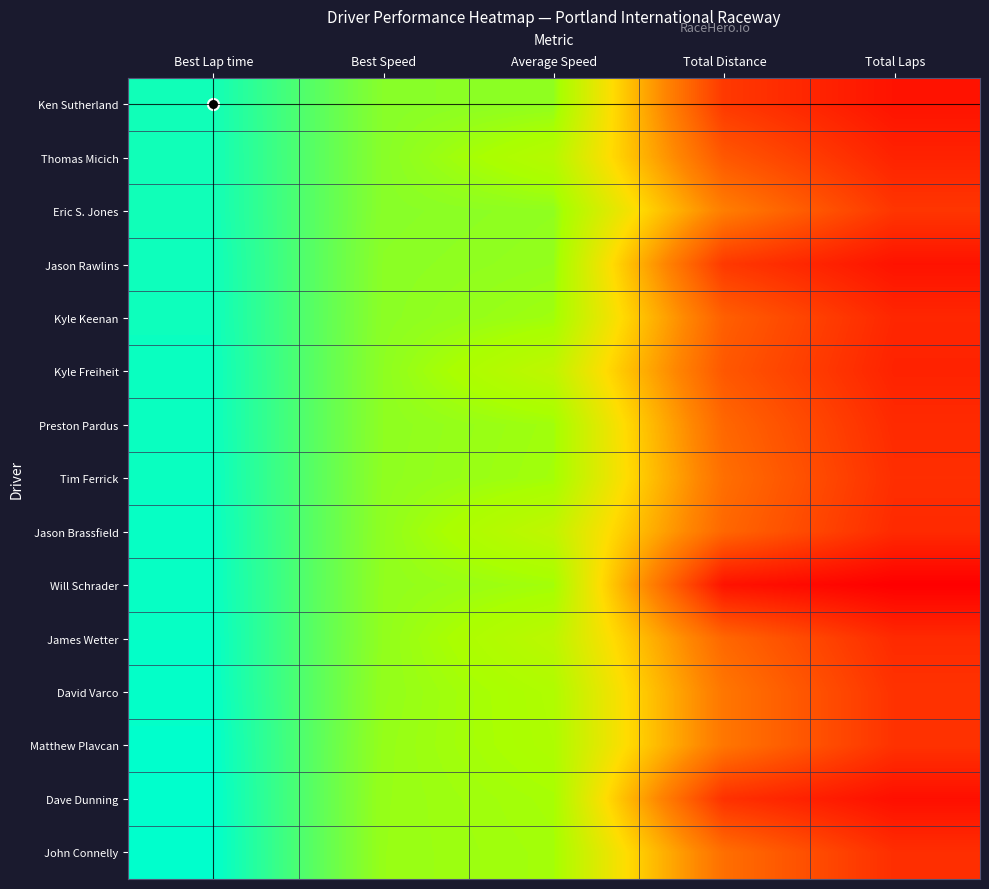

Reading left to right, transcribe all the data shown in this chart.

Ken Sutherland: Best Lap time=90.7	Best Speed=78.5	Average Speed=77.6	Total Distance=19.8	Total Laps=10.0
Thomas Micich: Best Lap time=90.7	Best Speed=78.4	Average Speed=72.5	Total Distance=27.7	Total Laps=14.0
Eric S. Jones: Best Lap time=90.7	Best Speed=78.4	Average Speed=77.6	Total Distance=37.6	Total Laps=19.0
Jason Rawlins: Best Lap time=91.1	Best Speed=78.2	Average Speed=77.2	Total Distance=19.8	Total Laps=10.0
Kyle Keenan: Best Lap time=91.1	Best Speed=78.1	Average Speed=76.0	Total Distance=29.7	Total Laps=15.0
Kyle Freiheit: Best Lap time=91.4	Best Speed=77.9	Average Speed=70.6	Total Distance=27.7	Total Laps=14.0
Preston Pardus: Best Lap time=91.4	Best Speed=77.9	Average Speed=76.0	Total Distance=31.6	Total Laps=16.0
Tim Ferrick: Best Lap time=91.5	Best Speed=77.8	Average Speed=75.7	Total Distance=33.6	Total Laps=17.0
Jason Brassfield: Best Lap time=91.7	Best Speed=77.6	Average Speed=70.3	Total Distance=31.6	Total Laps=16.0
Will Schrader: Best Lap time=91.8	Best Speed=77.5	Average Speed=75.7	Total Distance=9.9	Total Laps=5.0
James Wetter: Best Lap time=91.9	Best Speed=77.5	Average Speed=71.3	Total Distance=31.6	Total Laps=16.0
David Varco: Best Lap time=92.0	Best Speed=77.3	Average Speed=73.9	Total Distance=35.6	Total Laps=18.0
Matthew Plavcan: Best Lap time=92.4	Best Speed=77.1	Average Speed=74.1	Total Distance=35.6	Total Laps=18.0
Dave Dunning: Best Lap time=92.5	Best Speed=76.9	Average Speed=75.3	Total Distance=17.8	Total Laps=9.0
John Connelly: Best Lap time=92.6	Best Speed=76.9	Average Speed=75.6	Total Distance=33.6	Total Laps=17.0